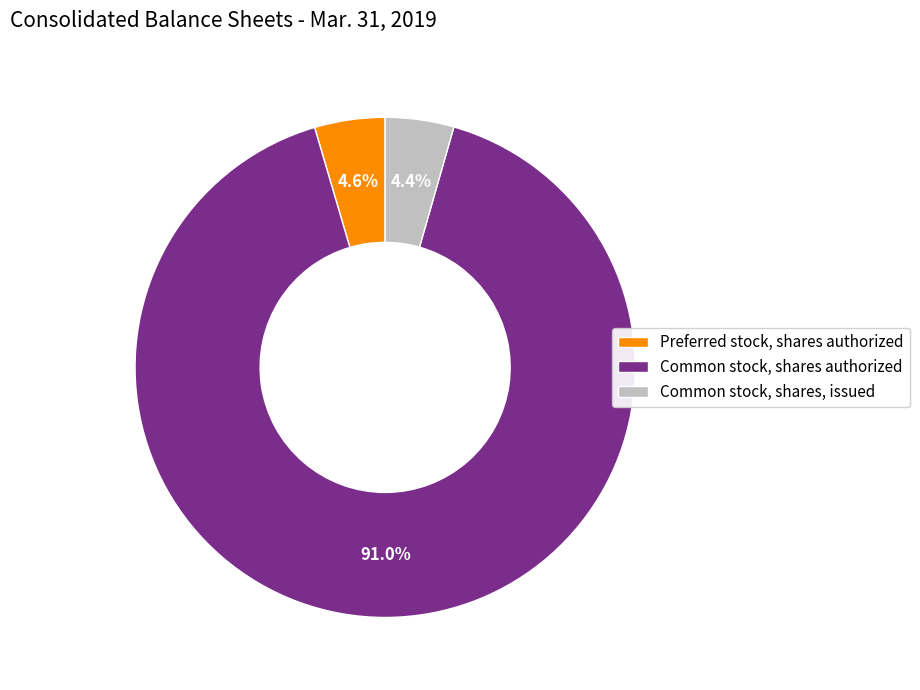

Is the sum of Preferred stock, shares authorized and Common stock, shares authorized greater than half?

Yes